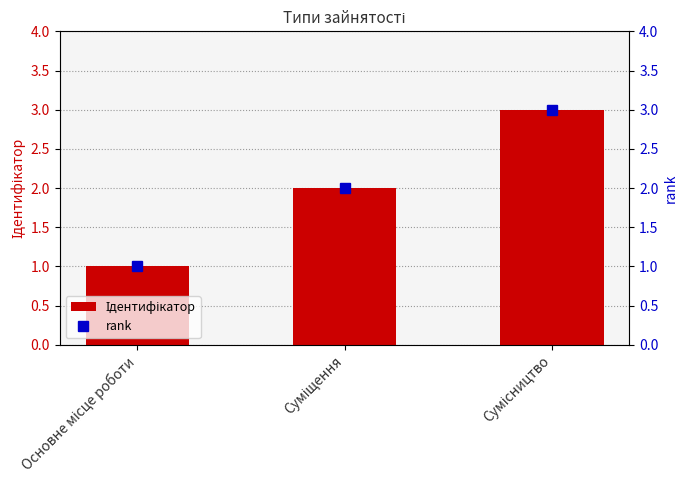

Read the Ідентифікатор value at Суміщення.

2